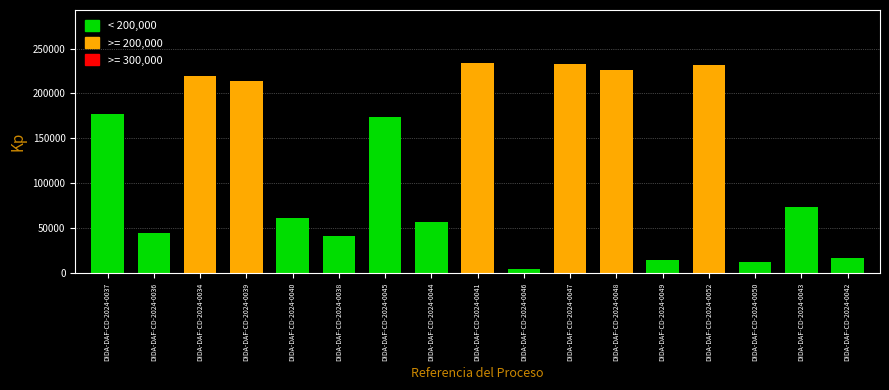

Is it true that the value at DIDA-DAF-CD-2024-0037 is 177473.5?

True